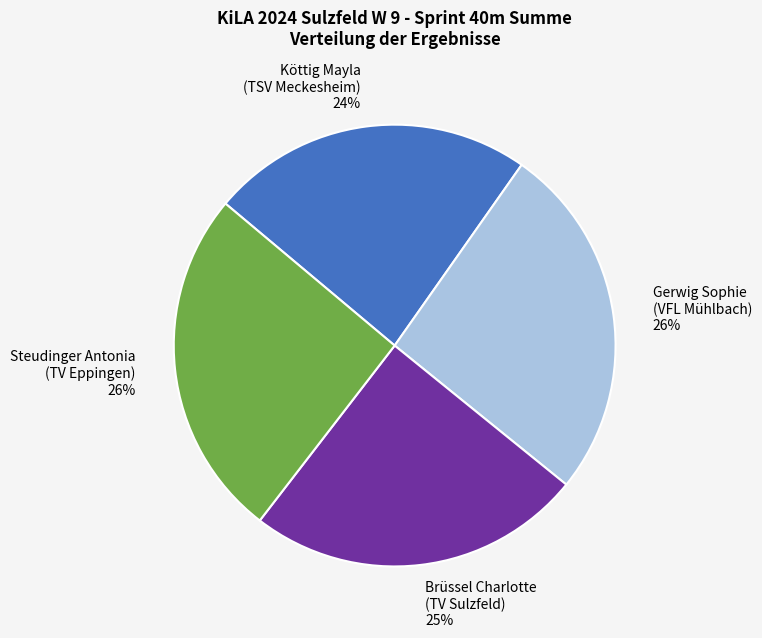

To the nearest percent, what is the combined percentage of Brüssel Charlotte
(TV Sulzfeld) and Köttig Mayla
(TSV Meckesheim)?

48%